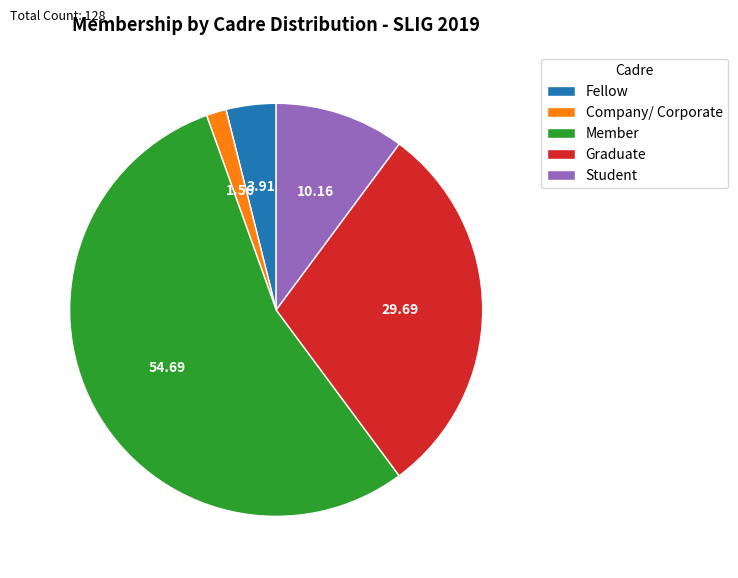

Approximately how many times larger is the value at Student compared to Graduate?

0.3